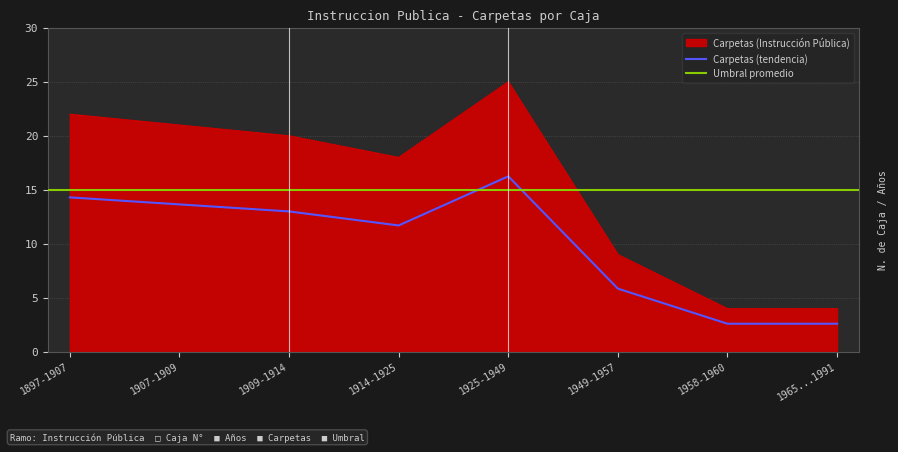

True or false: the data has more than 1 interior local peaks.

False